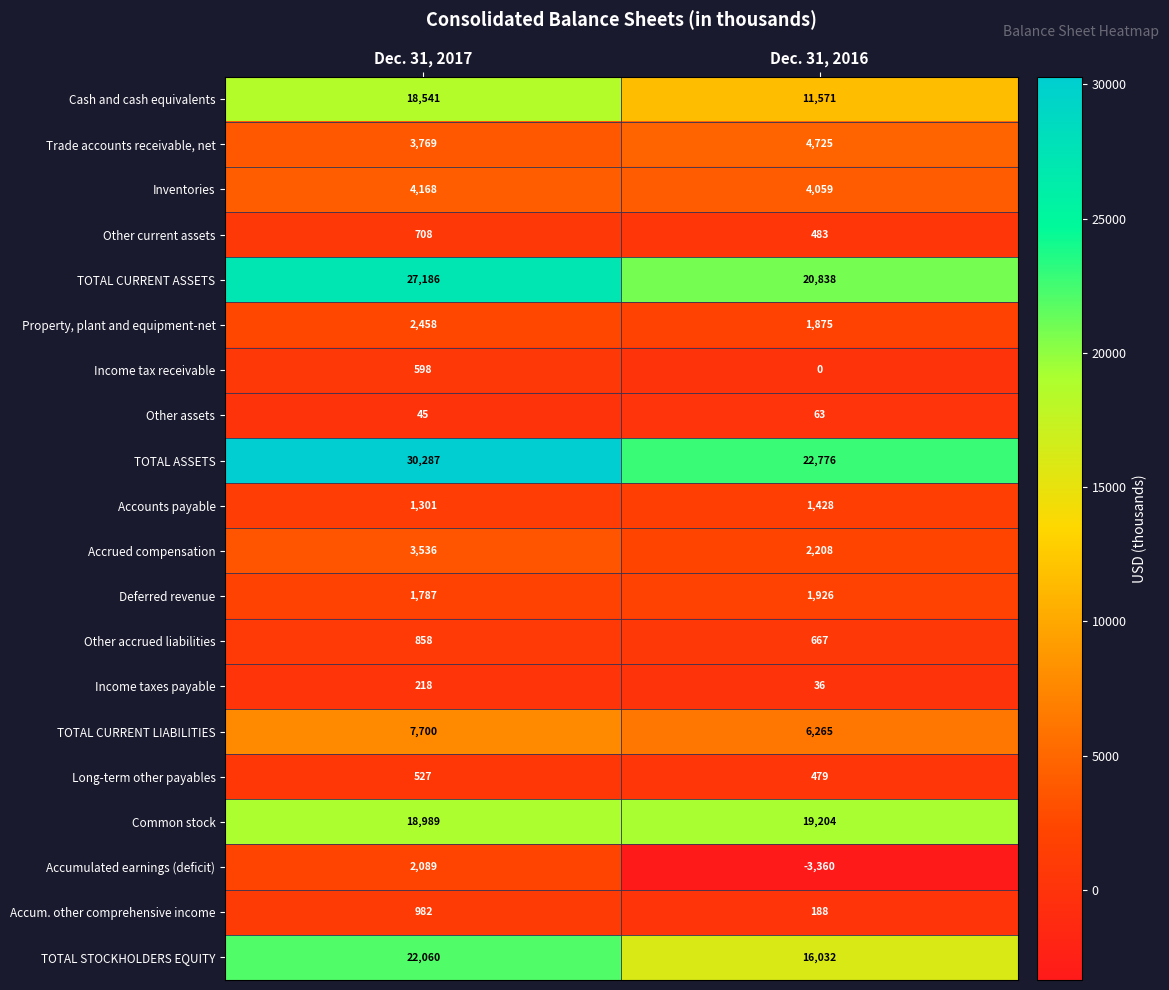

List the series in order of their peak value, lowest first.

Other assets, Income taxes payable, Long-term other payables, Income tax receivable, Other current assets, Other accrued liabilities, Accum. other comprehensive income, Accounts payable, Deferred revenue, Accumulated earnings (deficit), Property, plant and equipment-net, Accrued compensation, Inventories, Trade accounts receivable, net, TOTAL CURRENT LIABILITIES, Cash and cash equivalents, Common stock, TOTAL STOCKHOLDERS EQUITY, TOTAL CURRENT ASSETS, TOTAL ASSETS